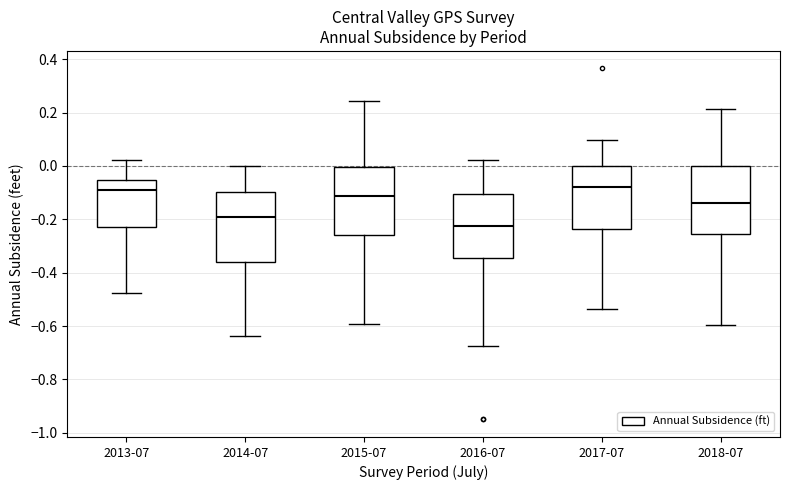

Reading left to right, read every box against the y-axis: the position of its median line, the range the box covers, and the ends of its whiskers. The values are not printed on the chart, so give them approximately, as read against the axis.

2013-07: median -0.08, box -0.22 to -0.06, whiskers -0.48 to 0.02
2014-07: median -0.20, box -0.36 to -0.10, whiskers -0.64 to 0.00
2015-07: median -0.12, box -0.26 to 0.00, whiskers -0.60 to 0.24
2016-07: median -0.22, box -0.34 to -0.10, whiskers -0.68 to 0.02
2017-07: median -0.08, box -0.24 to 0.00, whiskers -0.54 to 0.10
2018-07: median -0.14, box -0.26 to 0.00, whiskers -0.60 to 0.22